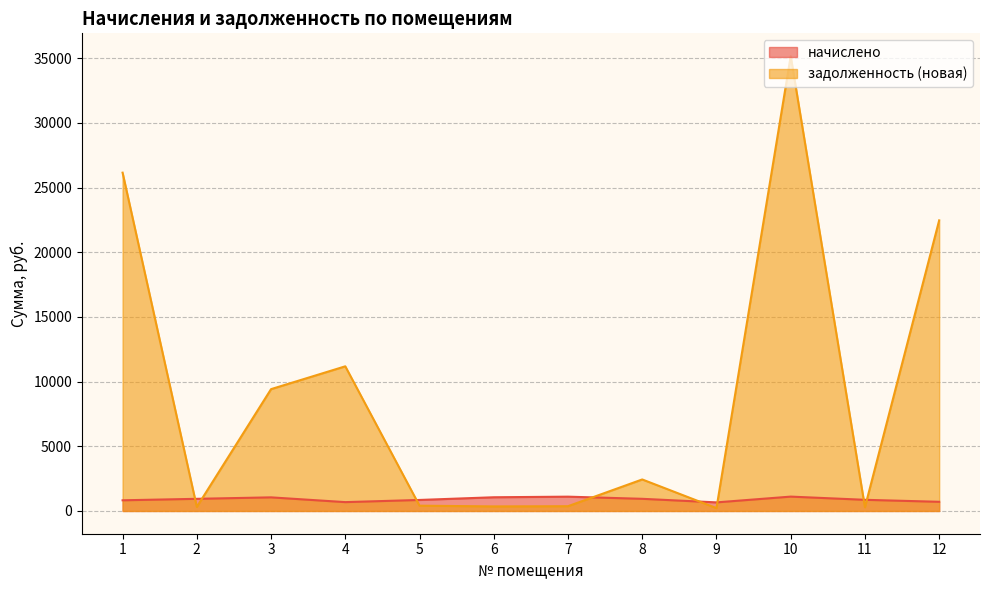

True or false: начислено has a value of 863.0 at 11.

True